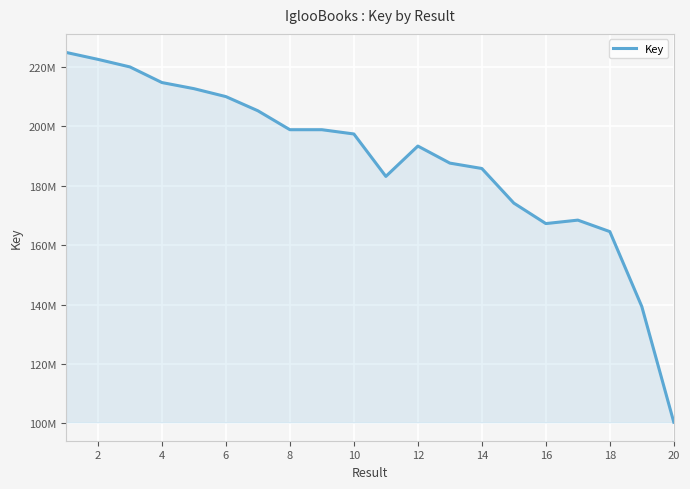

What is the value of the 1st point from the left?

224838265